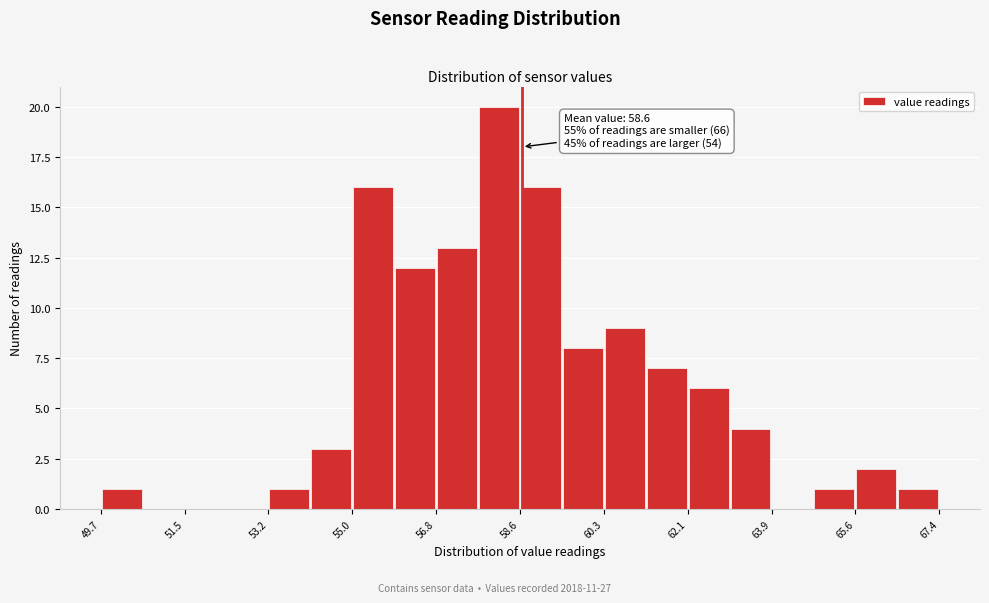

Which range on the x-axis has the tallest bar?

57.6 to 58.6